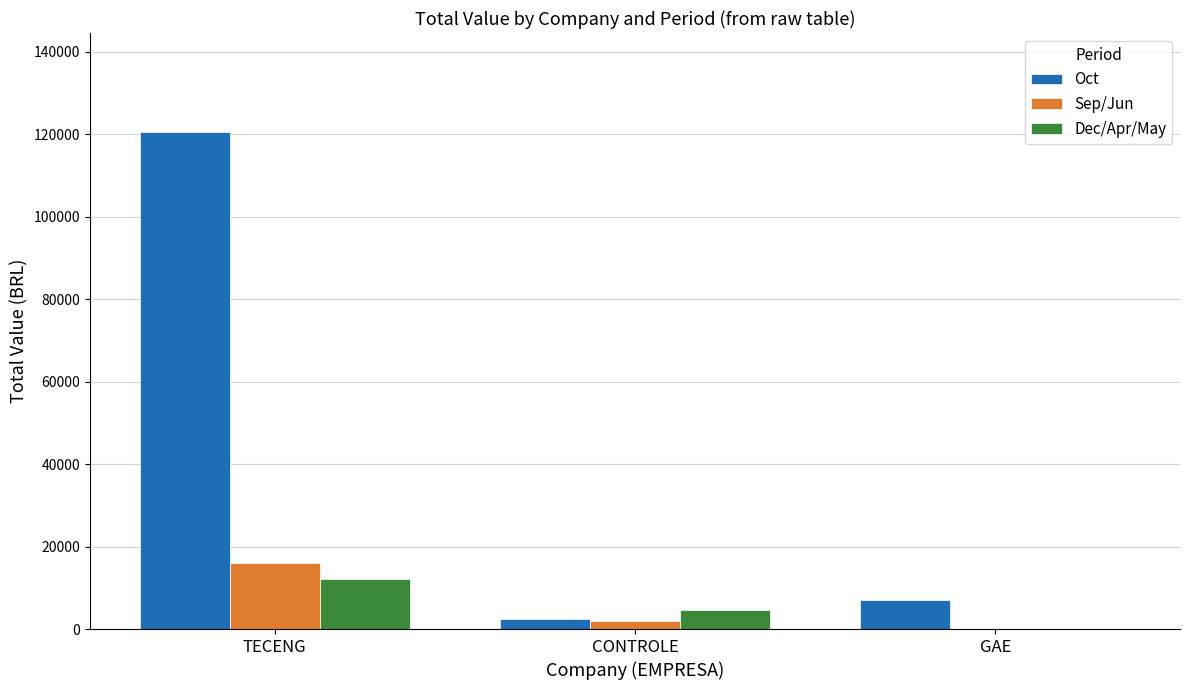

Reading left to right, extract all data points from this chart.

Oct: 120430.0	2400.0	7000.0
Sep/Jun: 16000.0	2048.3	0.0
Dec/Apr/May: 12250.0	4705.8	0.0